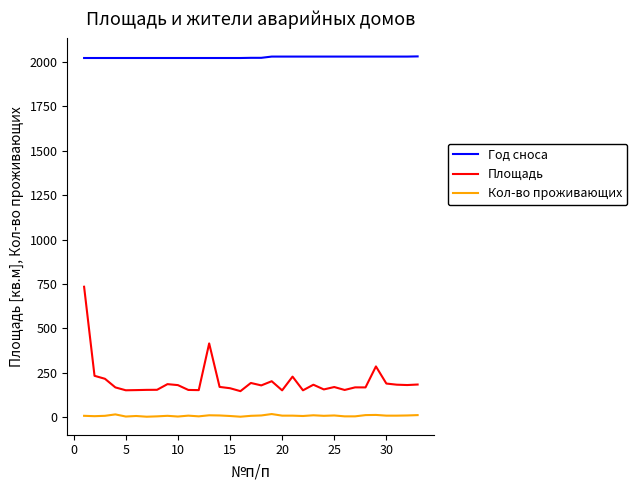

True or false: Кол-во проживающих and Год сноса cross at least once.

False